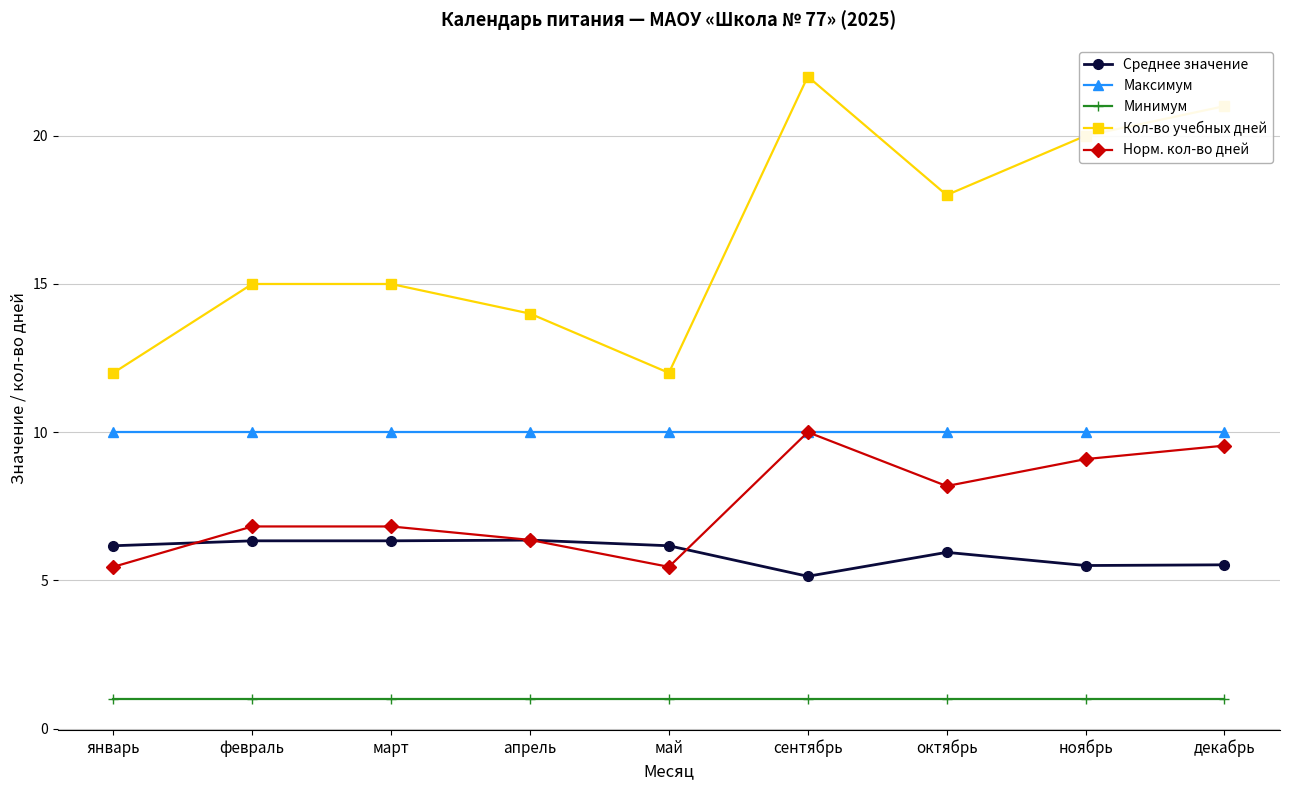

Between октябрь and декабрь, which series saw the biggest shift?

Кол-во учебных дней